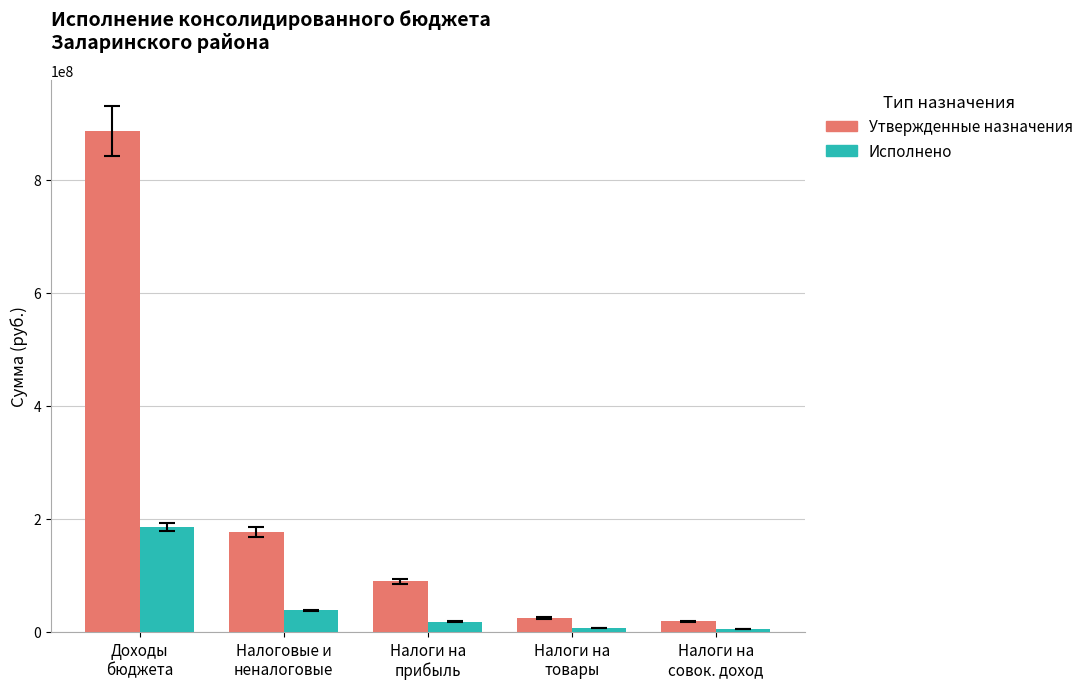

Which series has the largest total across all categories?

Утвержденные назначения